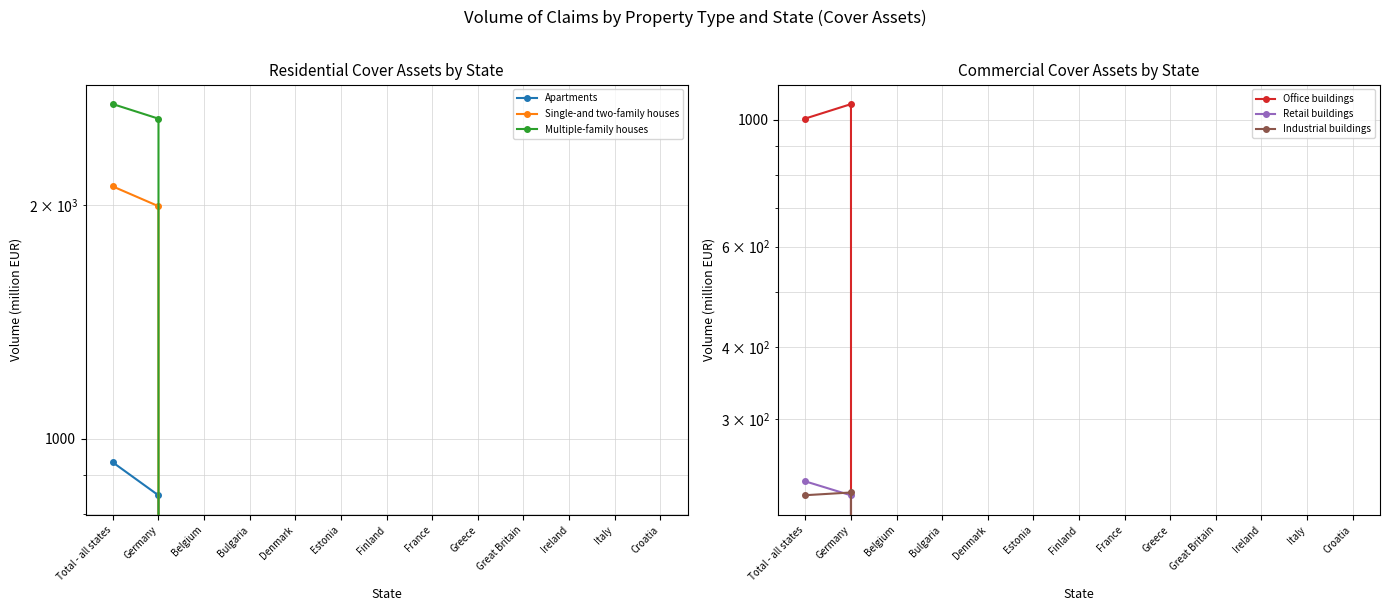

Which category has the lowest value across all series?

Belgium